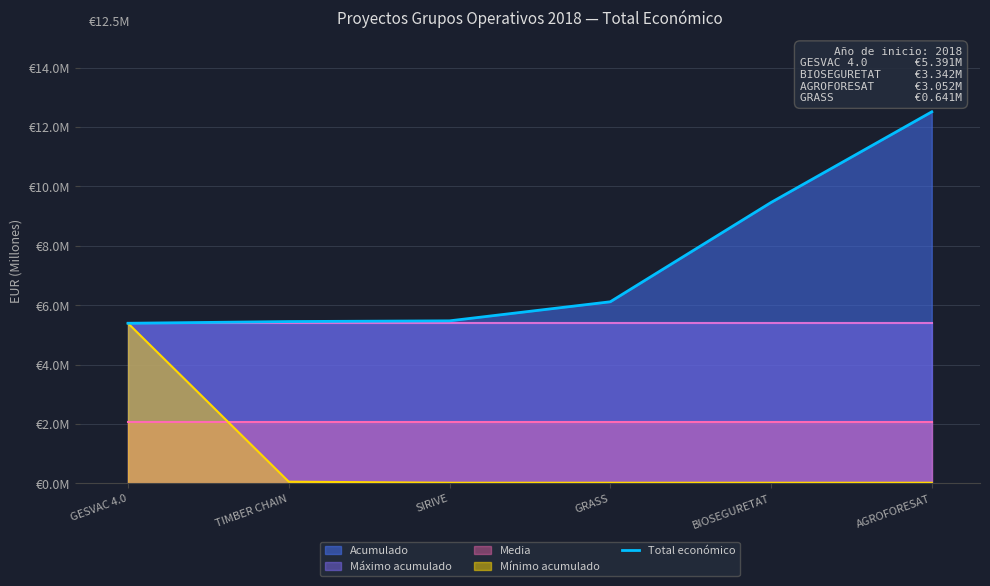

How many values exceed 6?

3